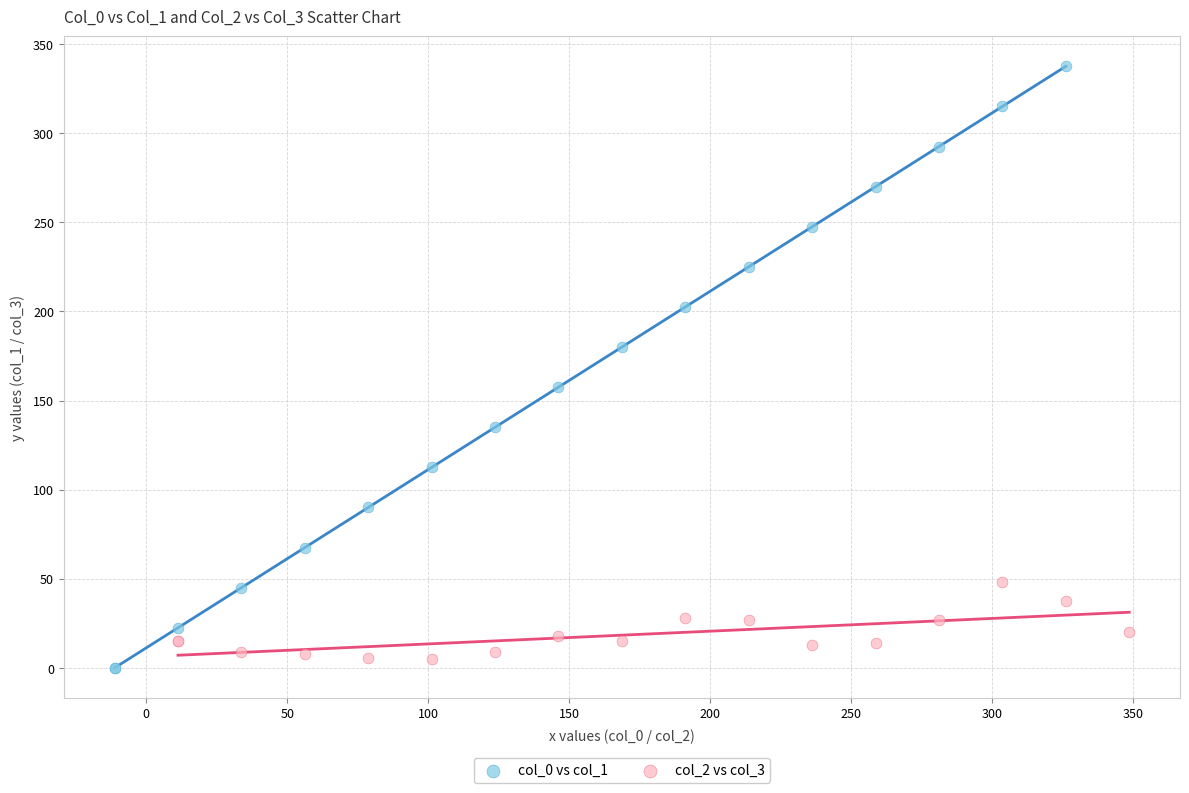

Which series has the largest Y range (max minus min)?

col_0 vs col_1